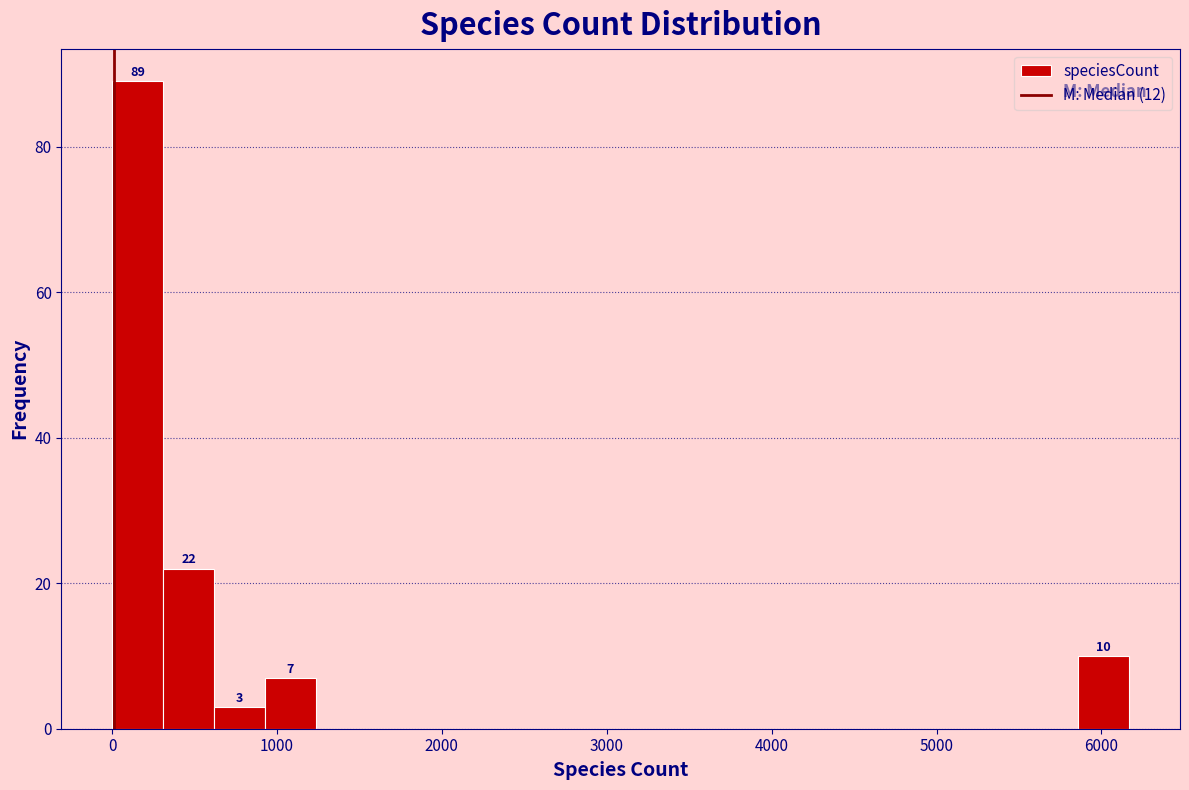

Around what value on the x-axis is the tallest bar? Give the approximate position of its centre, as read against the axis.

200